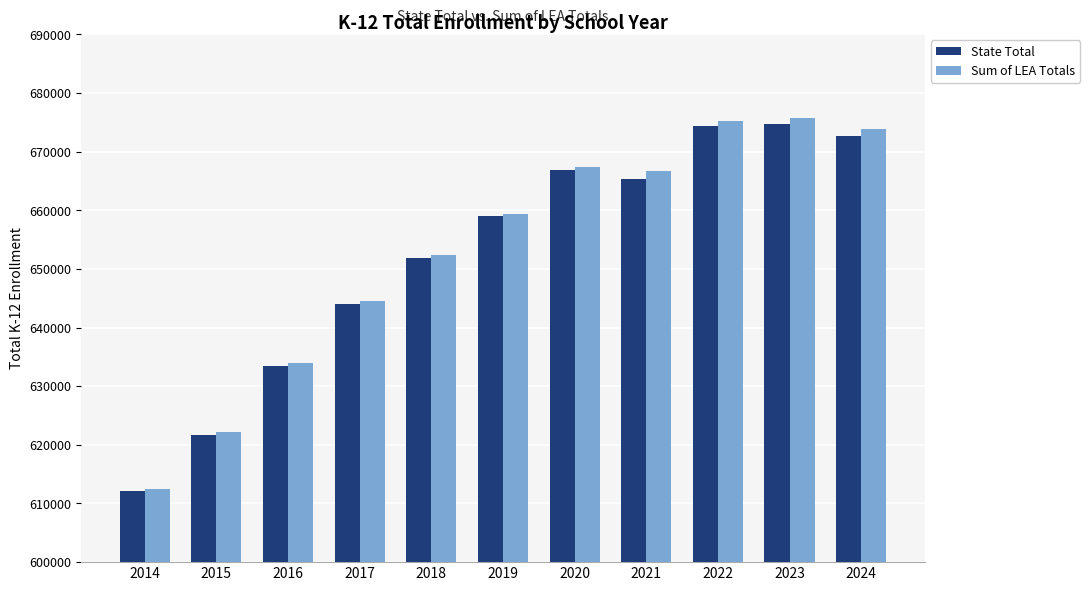

Is the value of State Total at 2018 greater than the value of Sum of LEA Totals at 2023?

No